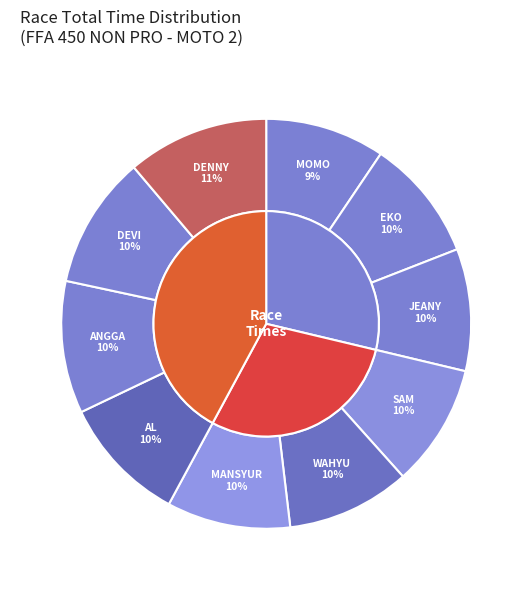

How many segments does this pie chart have?

10